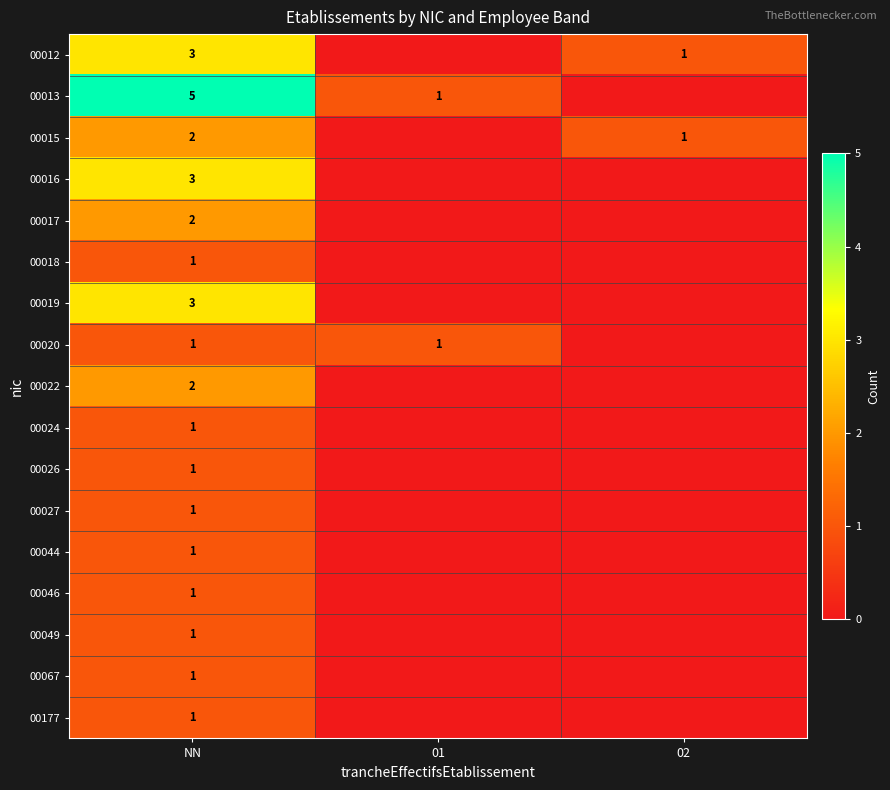

The 00177 series shows 2 at NN. True or false?

False